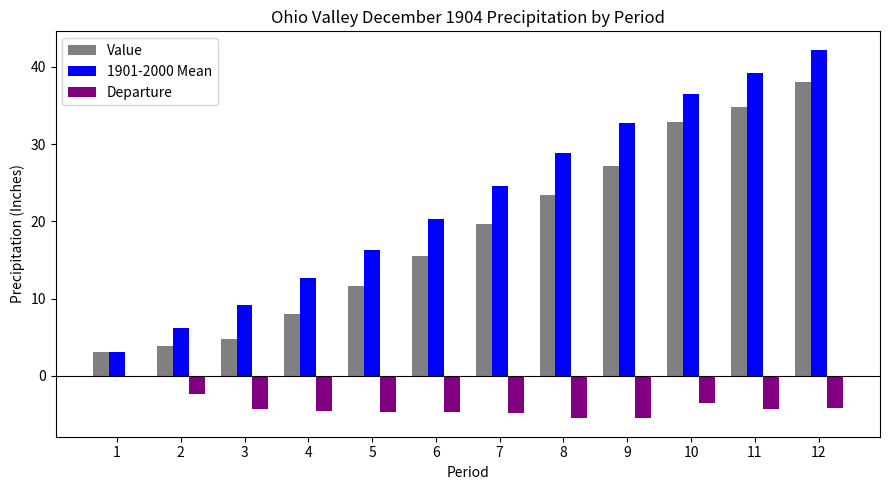

What is the difference between the Departure values at 7 and 3?

0.5